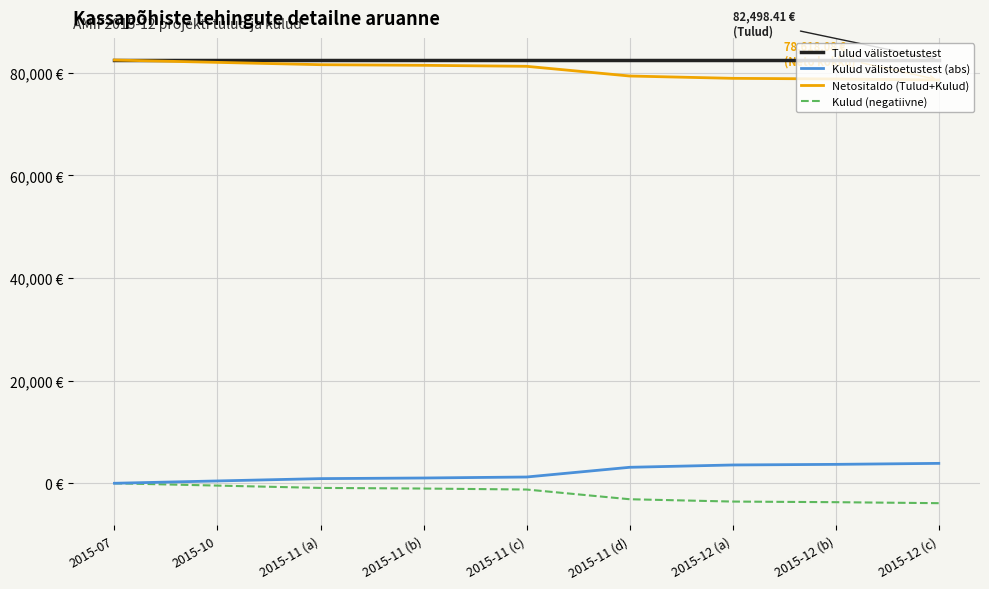

List the series in order of their peak value, lowest first.

Kulud (negatiivne), Kulud välistoetustest (abs), Tulud välistoetustest, Netositaldo (Tulud+Kulud)